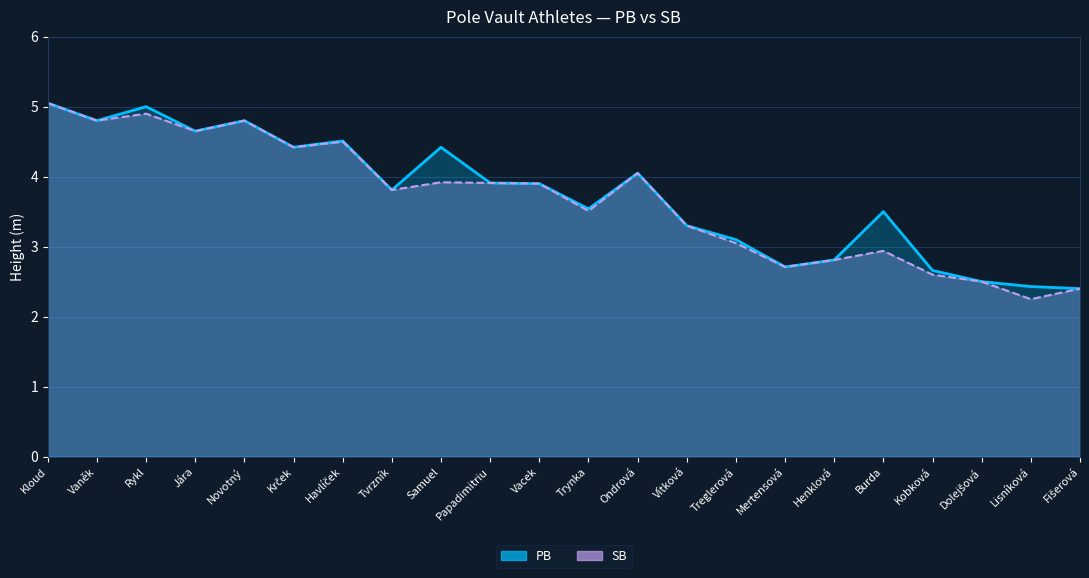

At which category is the sum across all series the highest?

Kloud